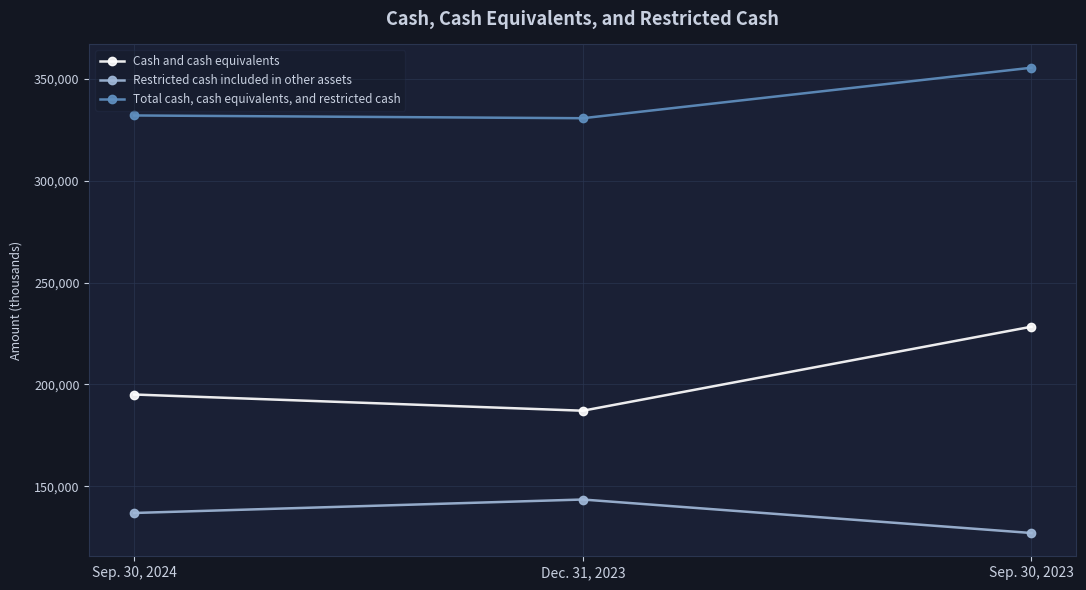

Rank the categories by Cash and cash equivalents value from lowest to highest.

Dec. 31, 2023, Sep. 30, 2024, Sep. 30, 2023